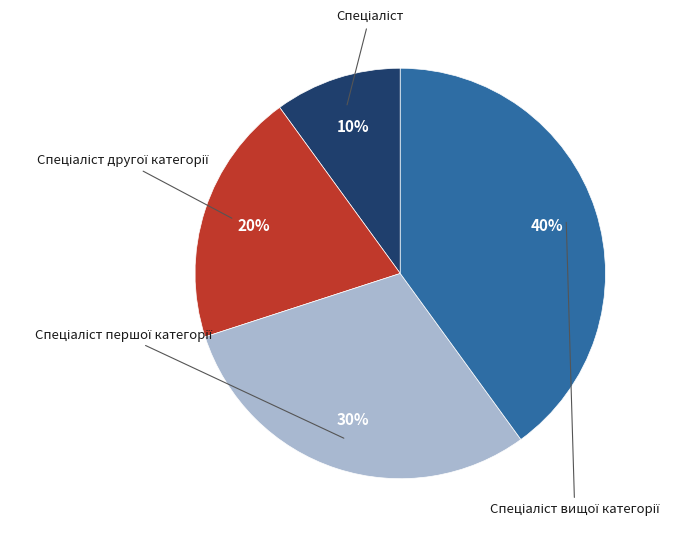

Is there any slice that represents more than half of the pie?

No